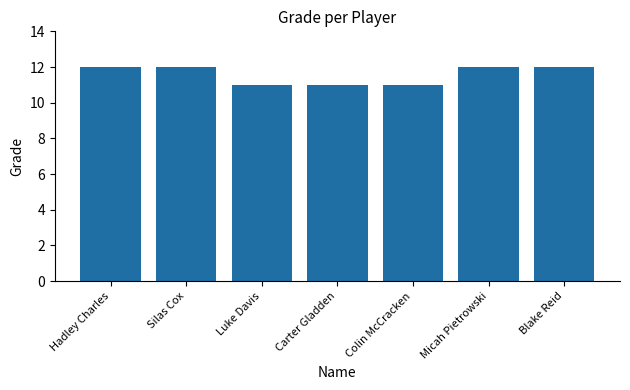

What is the change in value from Hadley Charles to Luke Davis?

-1